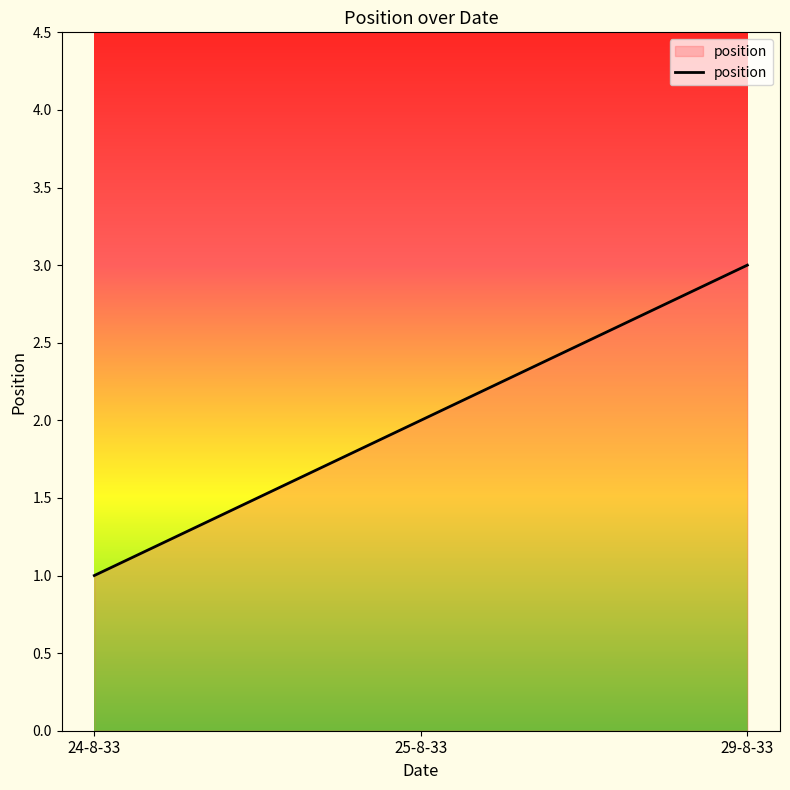

Count the number of data series in this chart.

1